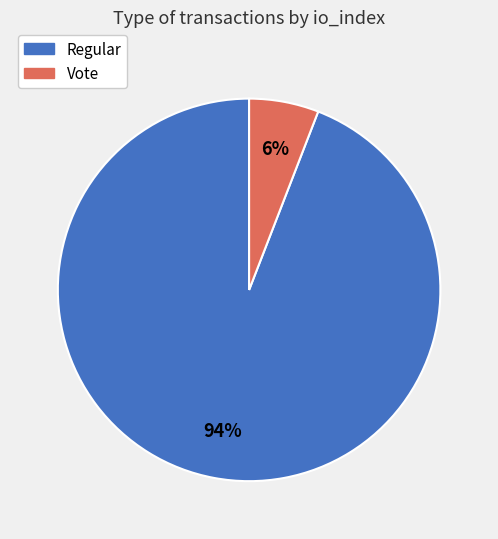

Is there a majority slice in this chart?

Yes